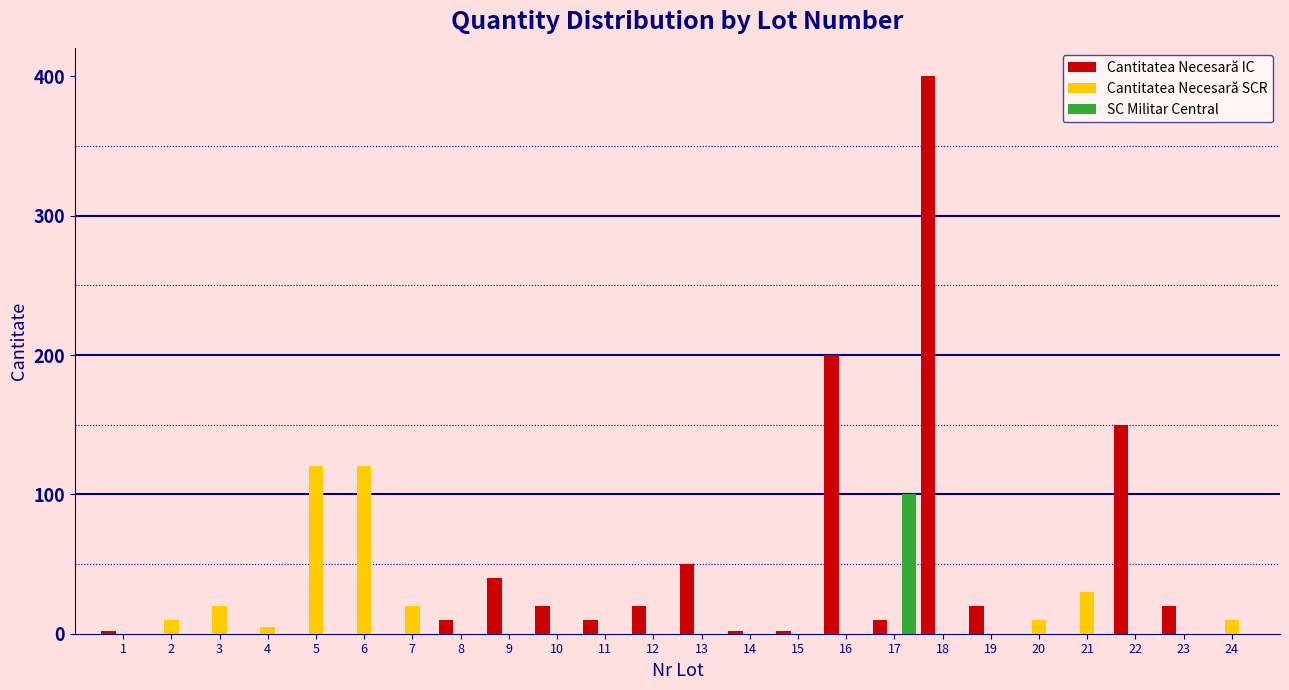

Which series has the largest total across all categories?

Cantitatea Necesară IC